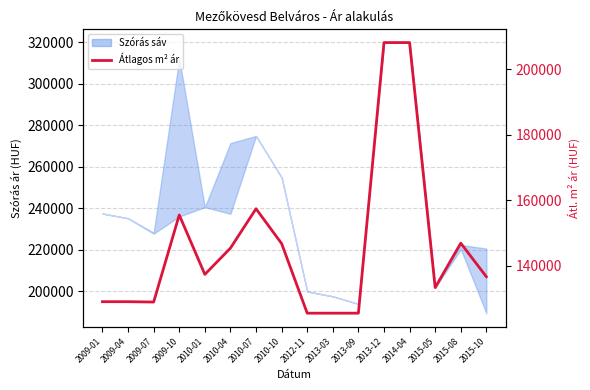

What value does the data have at 2014-04, to the nearest 50?

208200